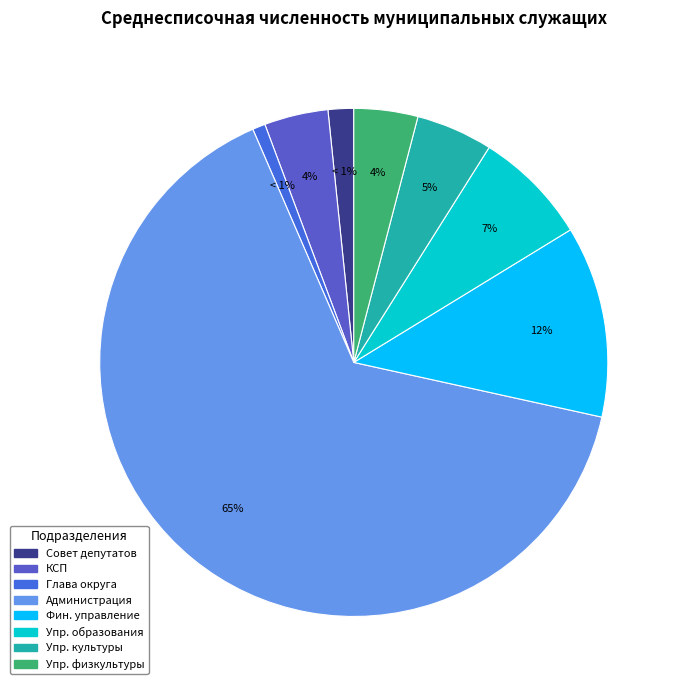

What is the largest slice in the pie chart?

Администрация городского округа